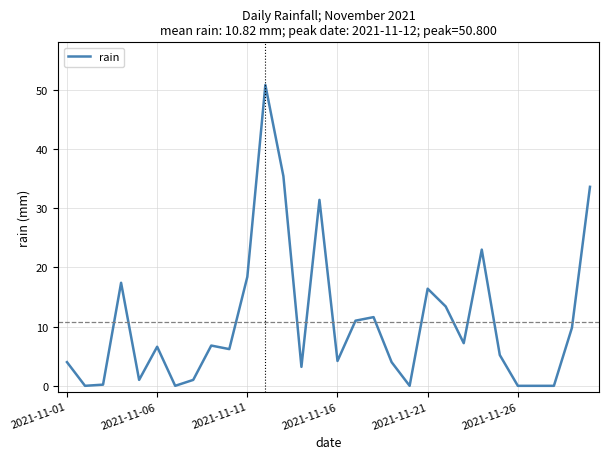

What is the greatest value displayed?

50.8